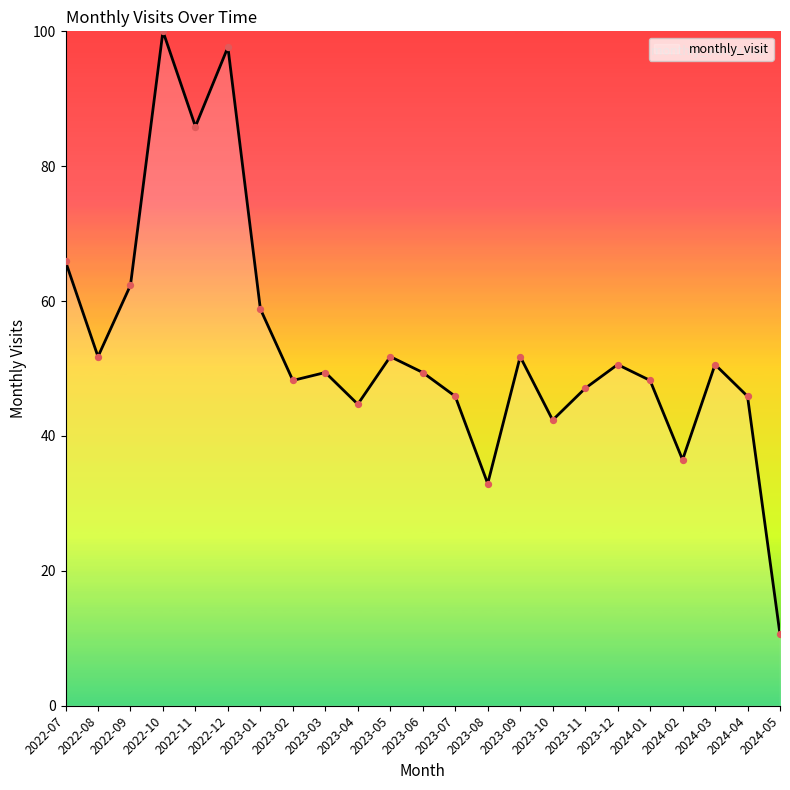

Between 2024-04 and 2024-02, which is larger?

2024-04